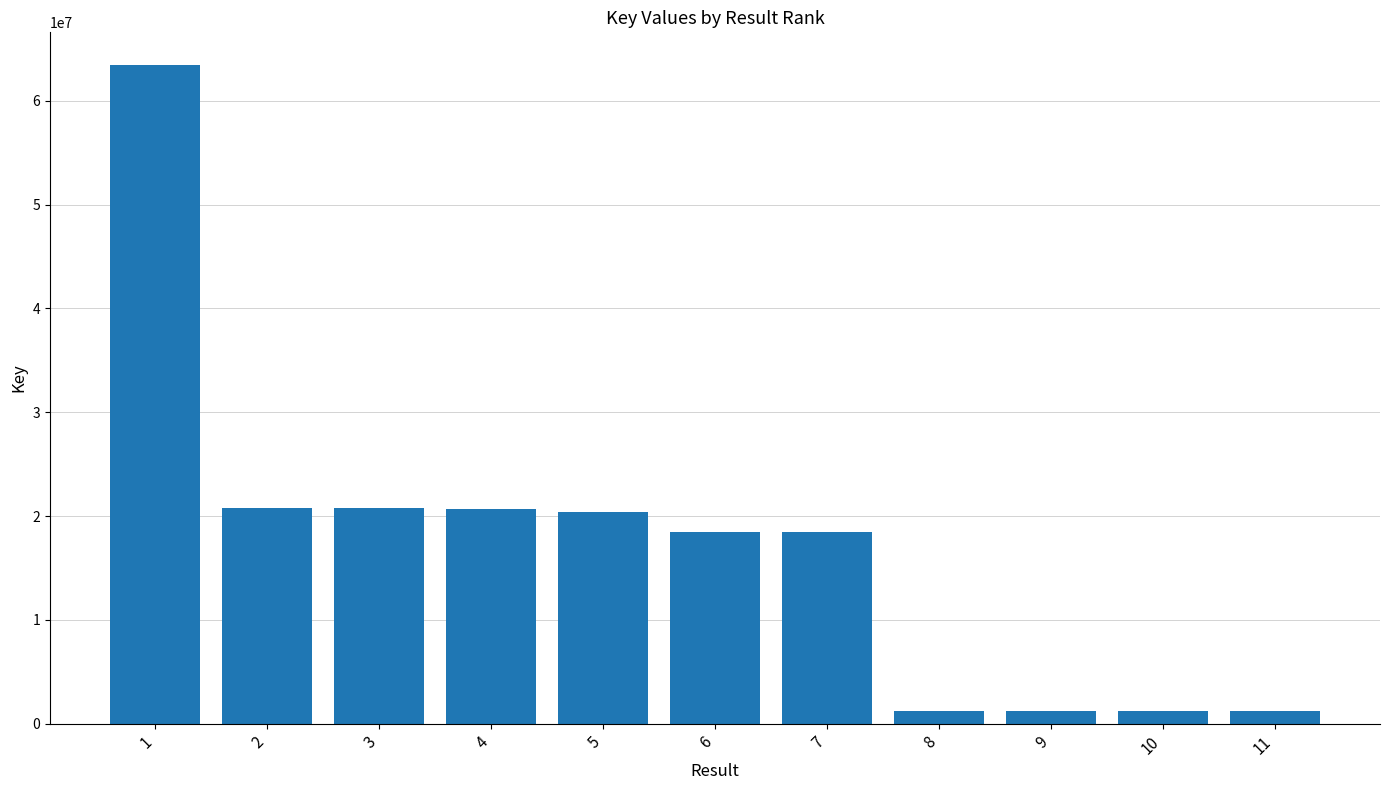

Does the chart contain stacked bars?

No